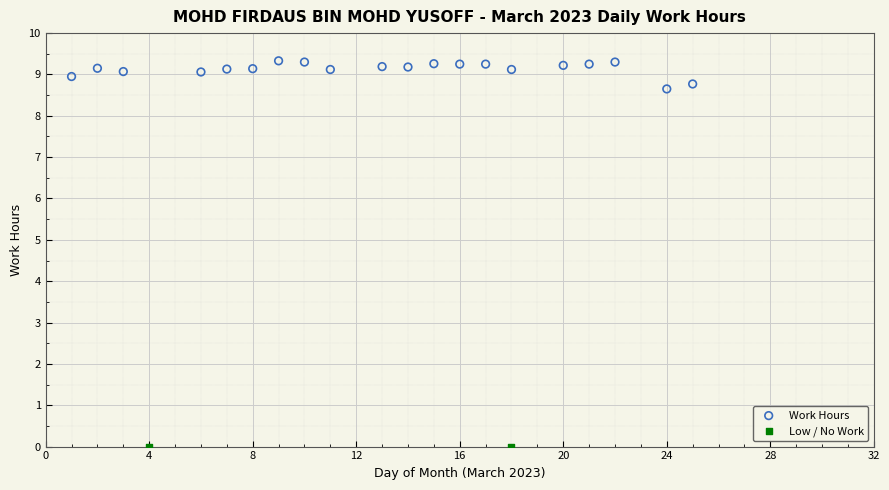

What are all the series names shown in the legend?

Work Hours, Low / No Work